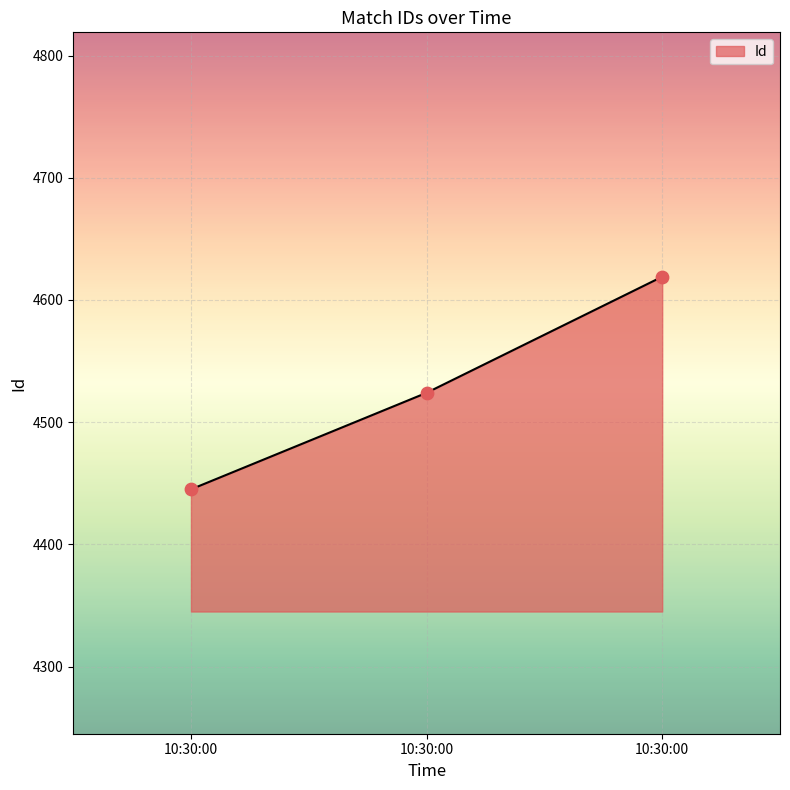

Which has a higher value, 10:30:00 or 10:30:00?

10:30:00